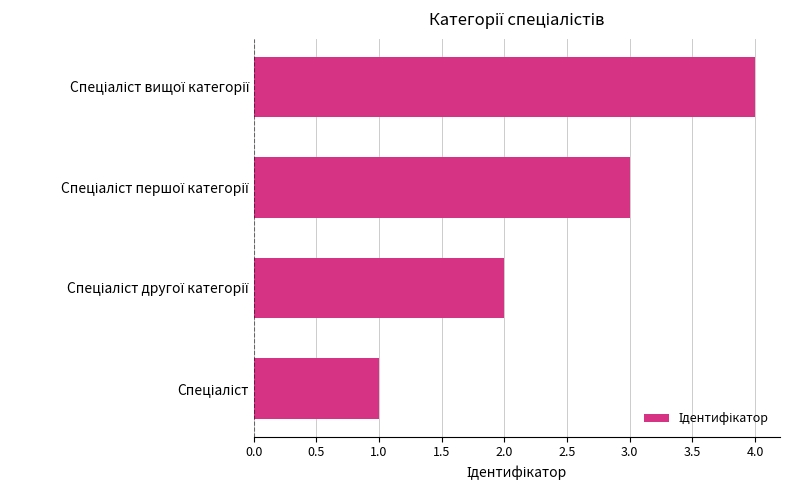

What is the maximum value shown in the chart?

4